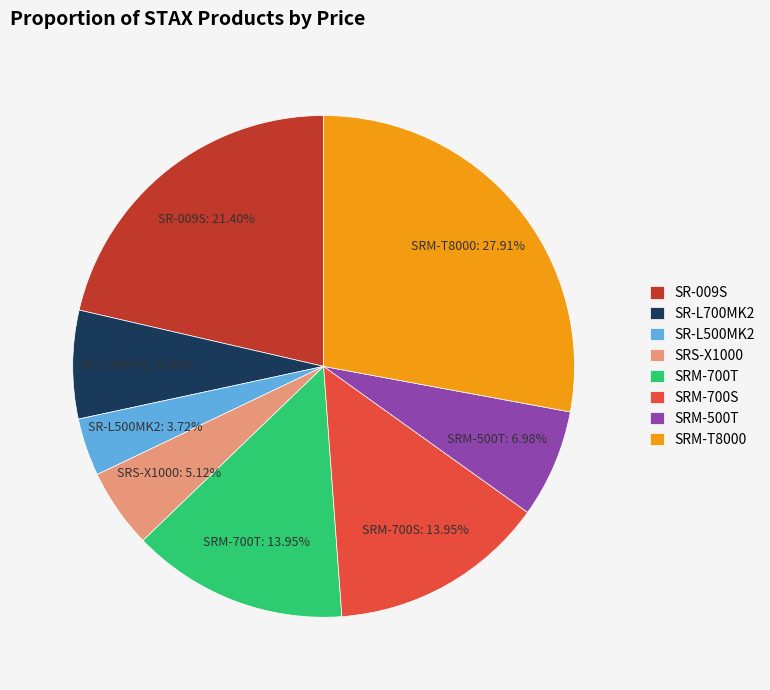

To the nearest percent, what percentage of the pie is SR-009S?

21%